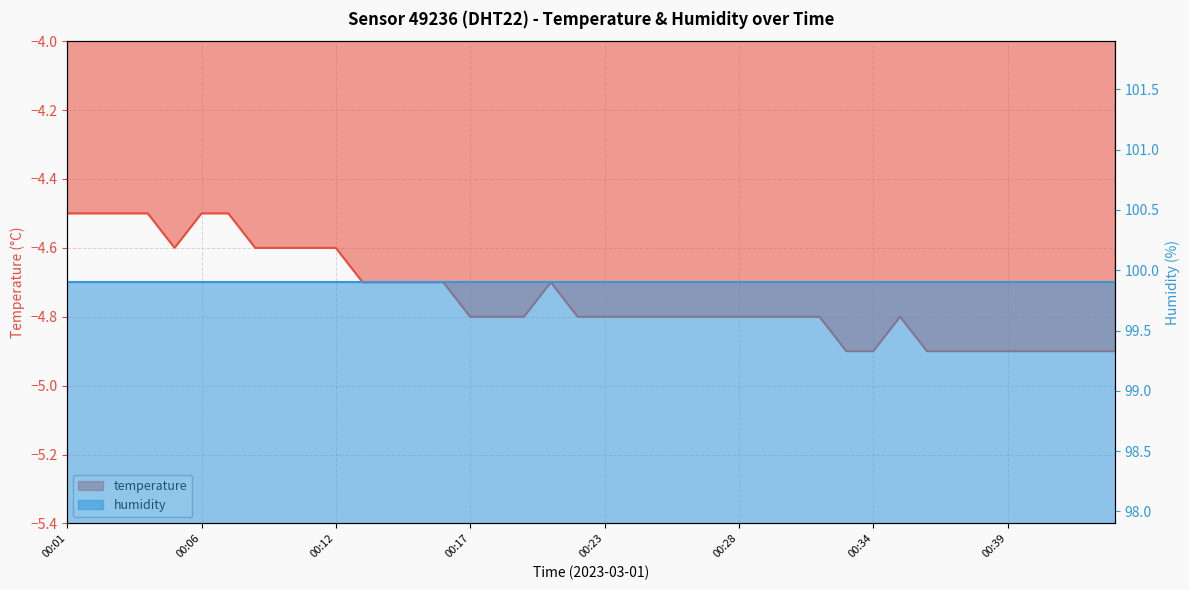

What is the greatest value displayed?

-4.5